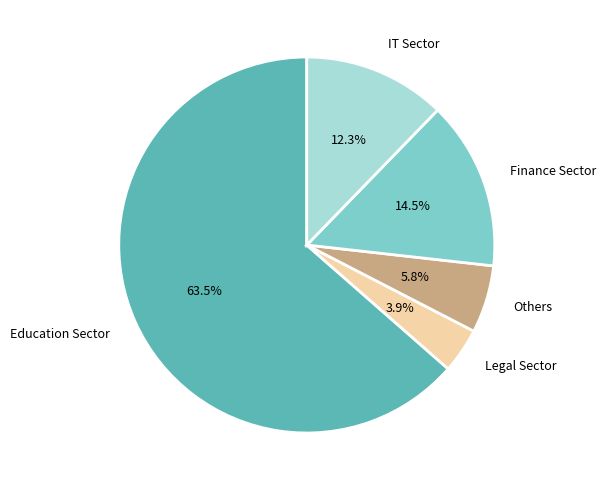

How much of the chart is everything except Education Sector?

36.5%